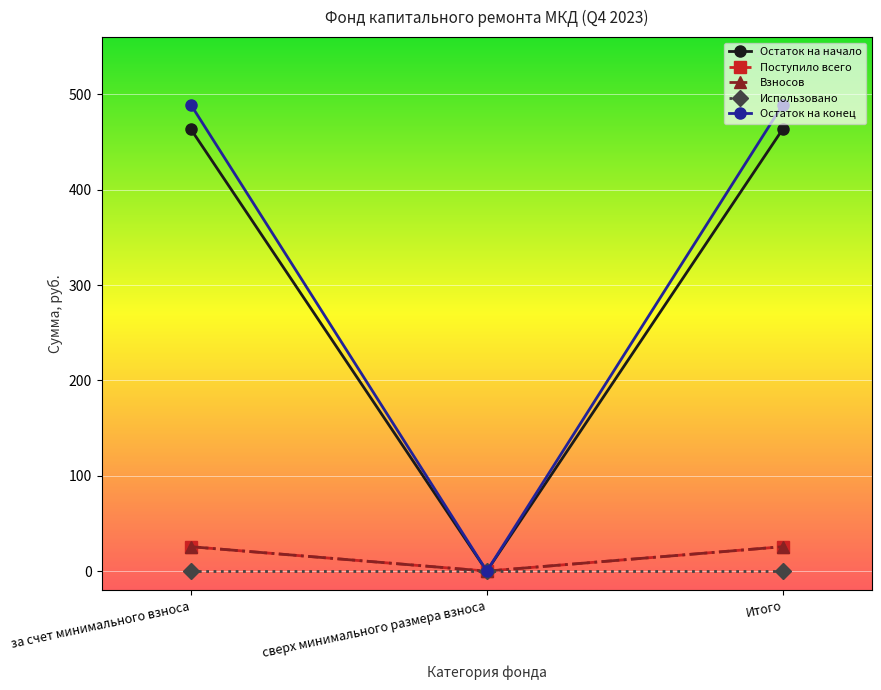

Is it true that Остаток на начало equals 463.7 at Итого?

True